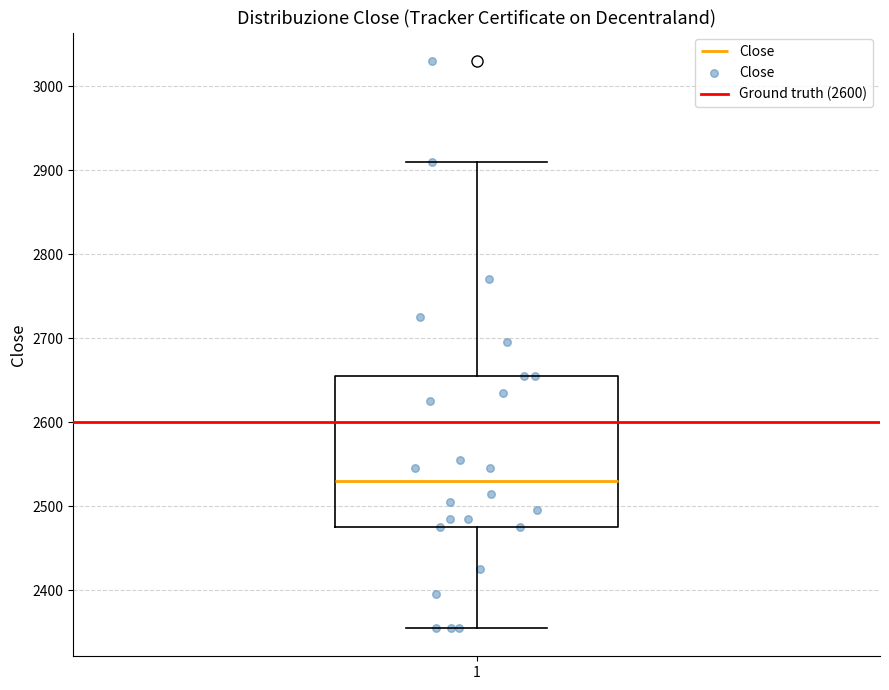

Read this box plot against the y-axis: the position of the median line, the range covered by the box, and the ends of both whiskers. The values are not printed on the chart, so give them approximately, as read against the axis.

median 2530, box 2480 to 2660, whiskers 2360 to 2910